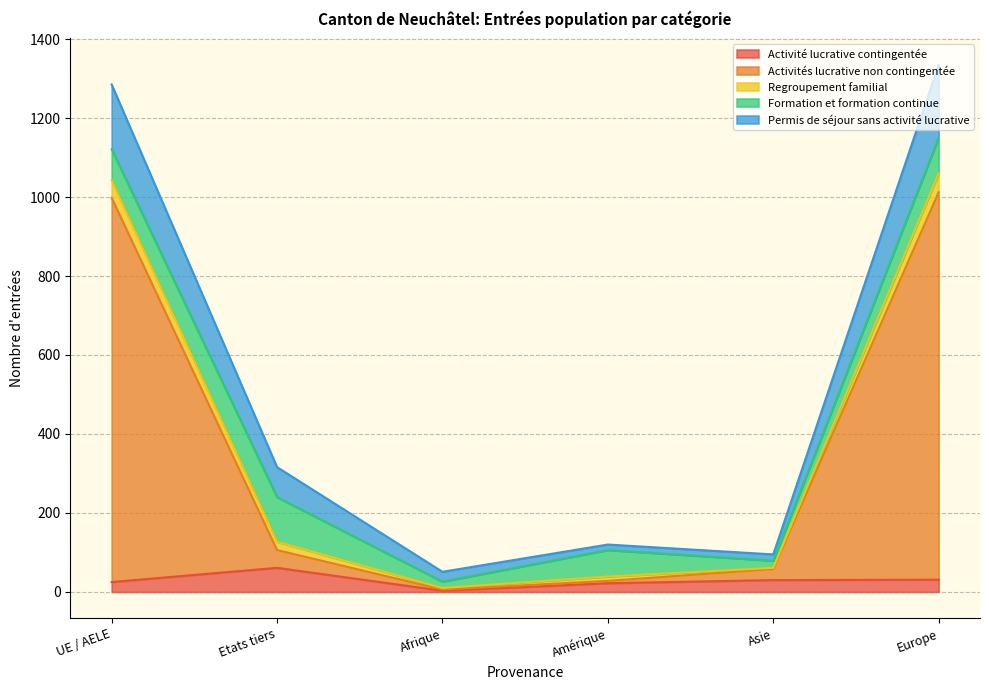

What is the highest value of the Activité lucrative contingentée series?

61